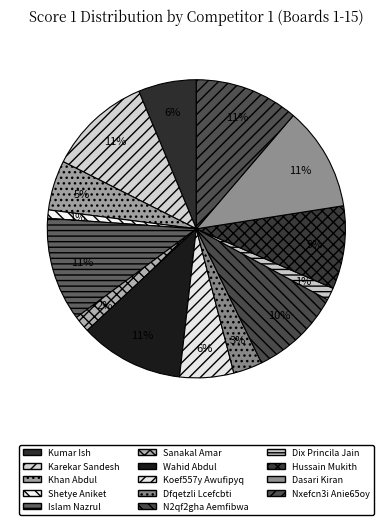

How many segments does this pie chart have?

14